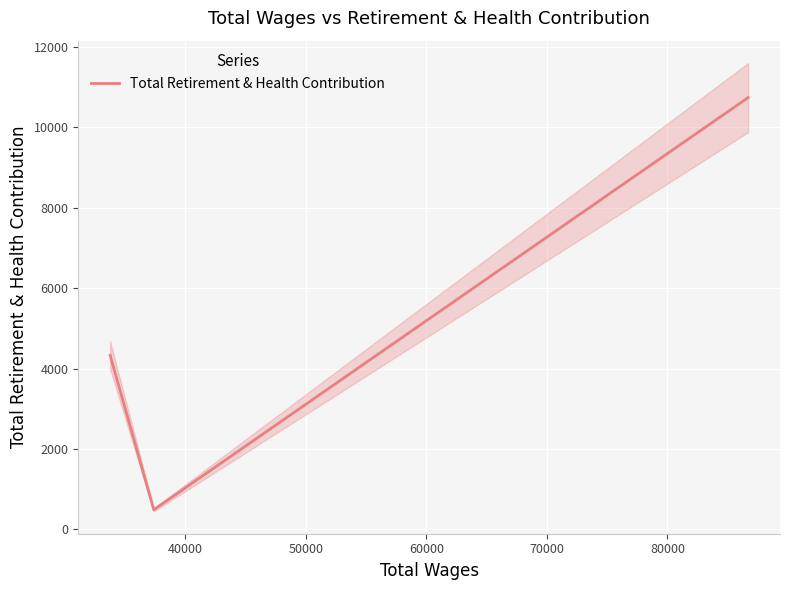

What is the sum of all values?

15554